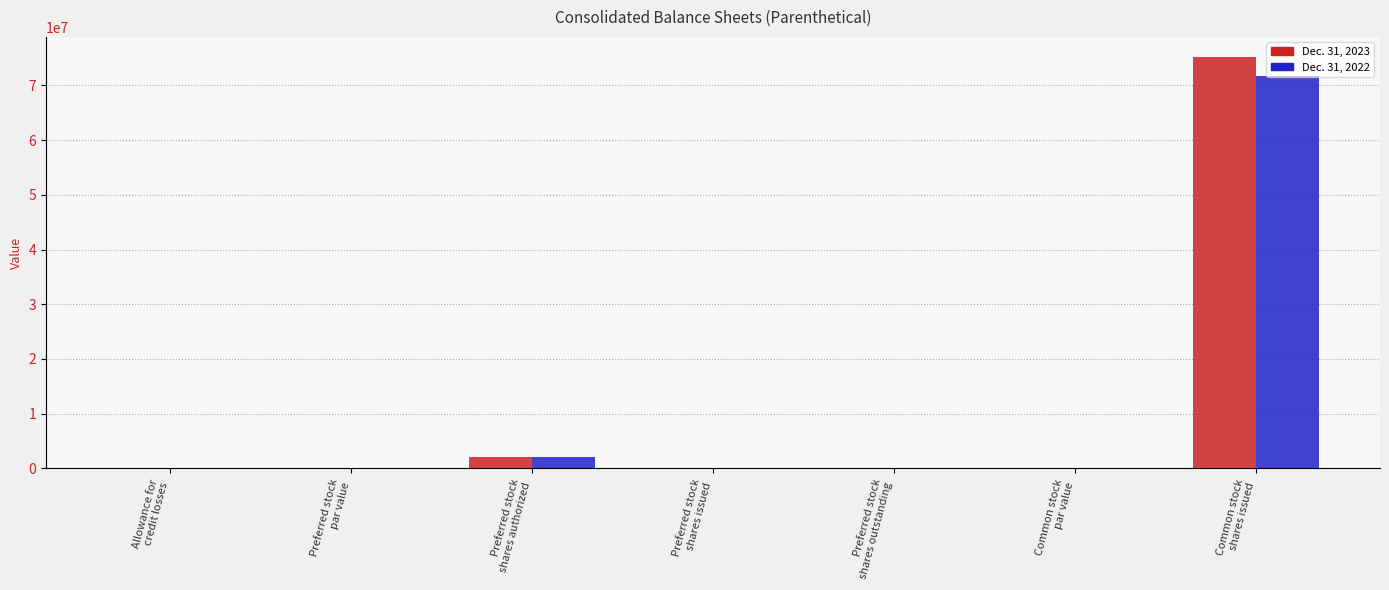

What is the highest value of the Dec. 31, 2023 series?

75131425